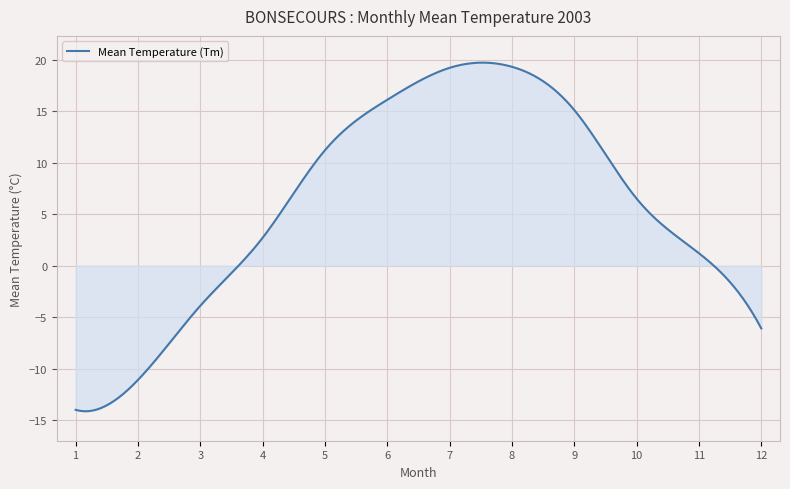

What is the difference between the maximum and minimum values?

33.8